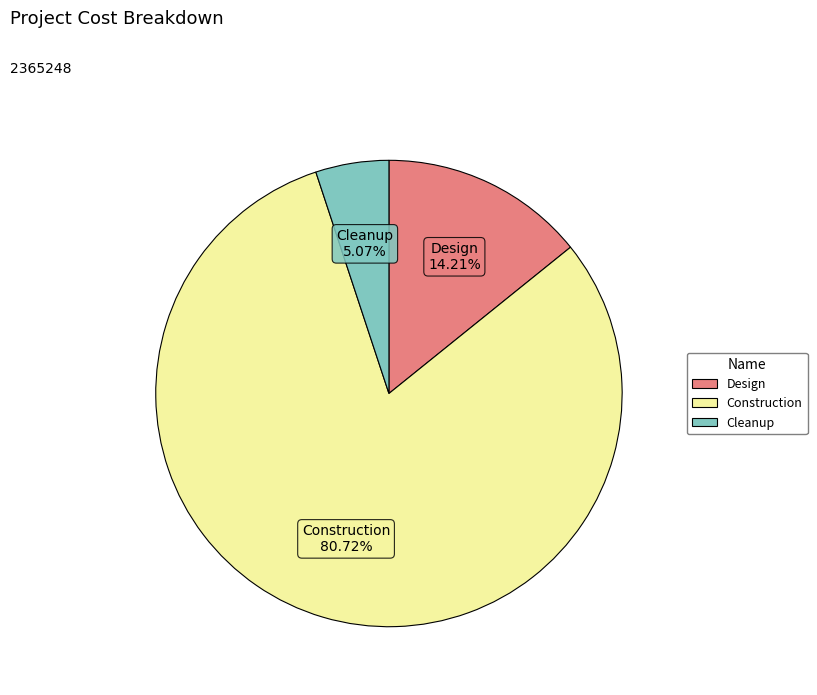

Does any single category account for the majority?

Yes